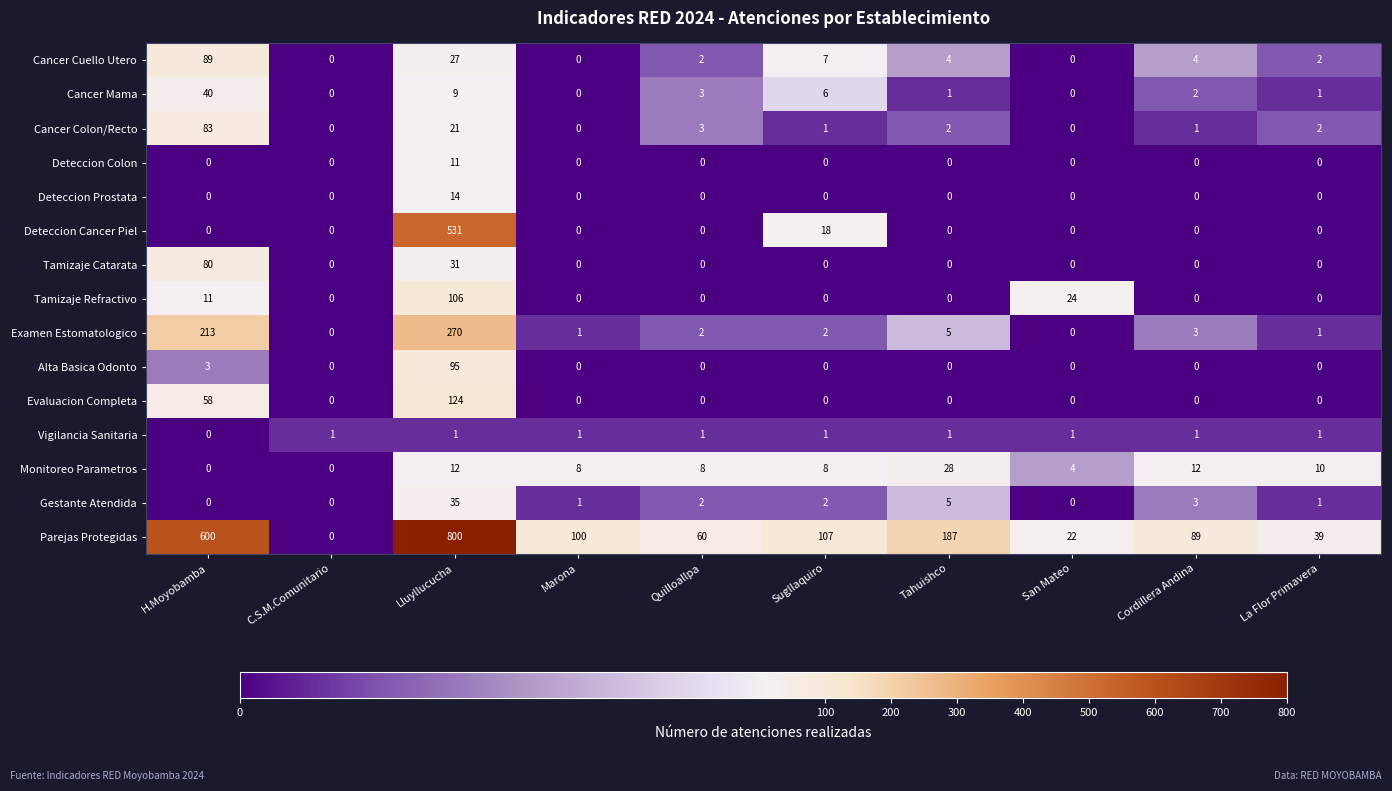

At which label does Parejas Protegidas reach its peak?

Lluyllucucha